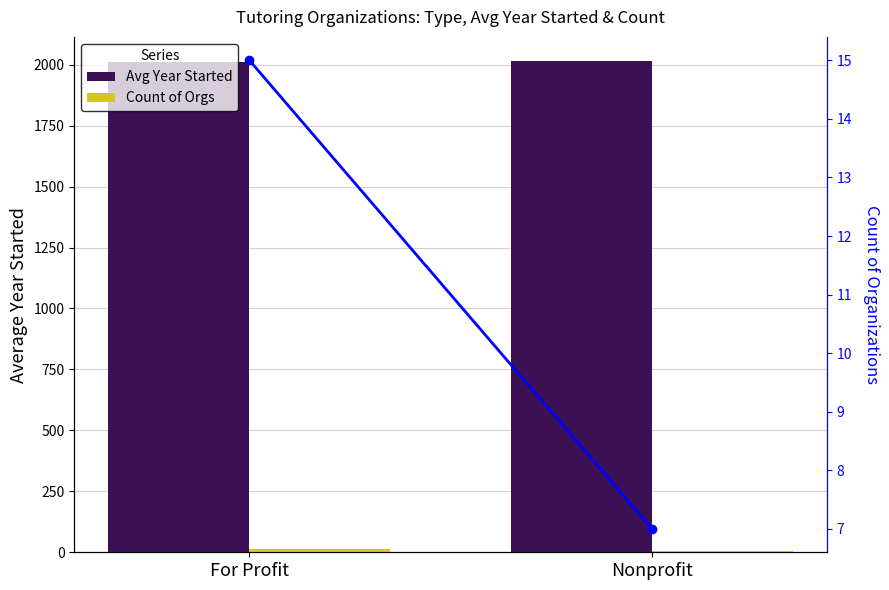

How many Count of Organizations values are between 7 and 15?

2